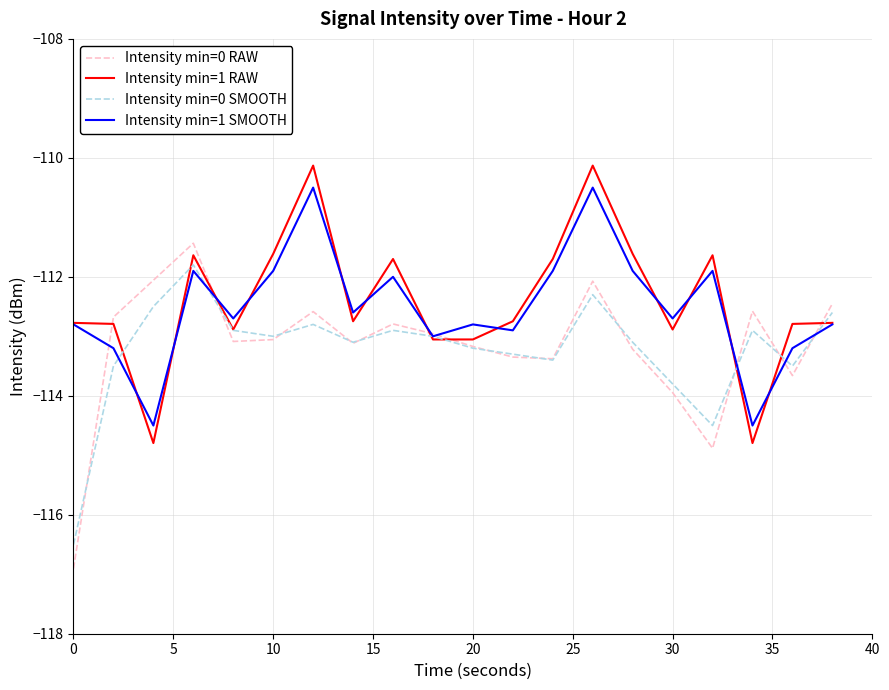

Which series has the largest range (max minus min)?

Intensity min=0 RAW